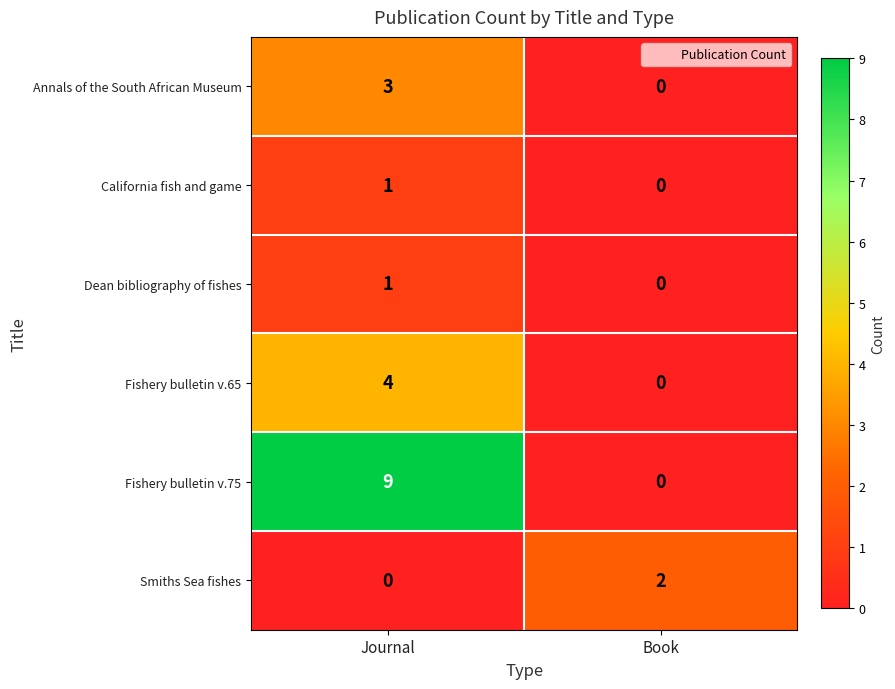

What is the sum of the Fishery bulletin v.75 values at Book and Journal?

9